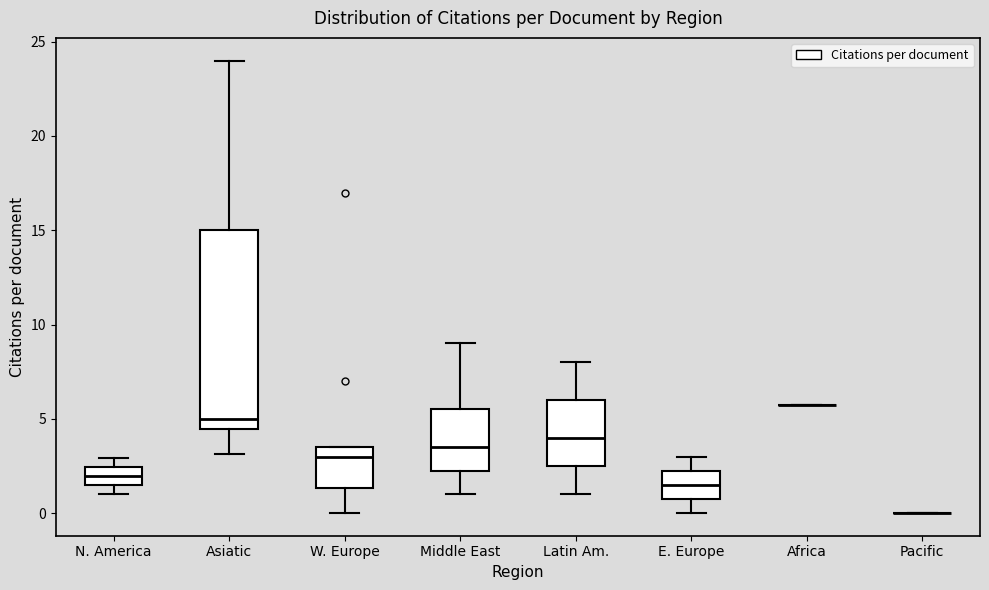

Comparing the boxes themselves (not the whiskers), which one is the tallest?

Asiatic